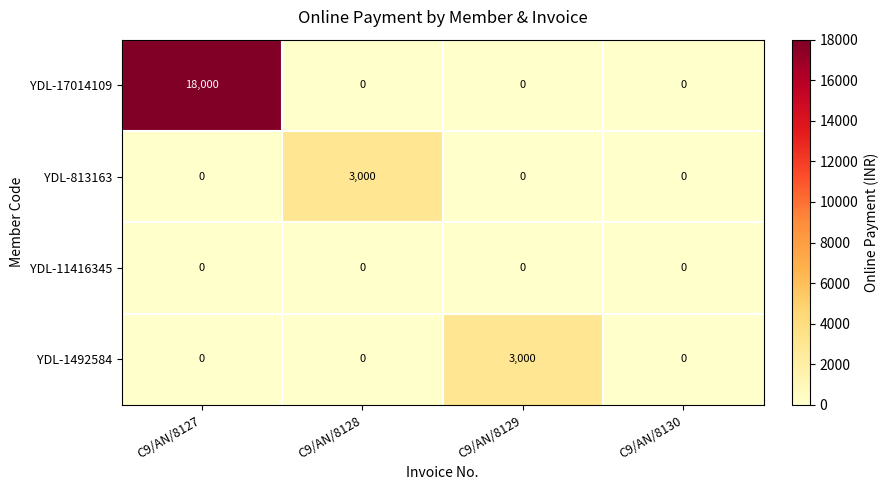

At which category is the sum across all series the highest?

C9/AN/8127